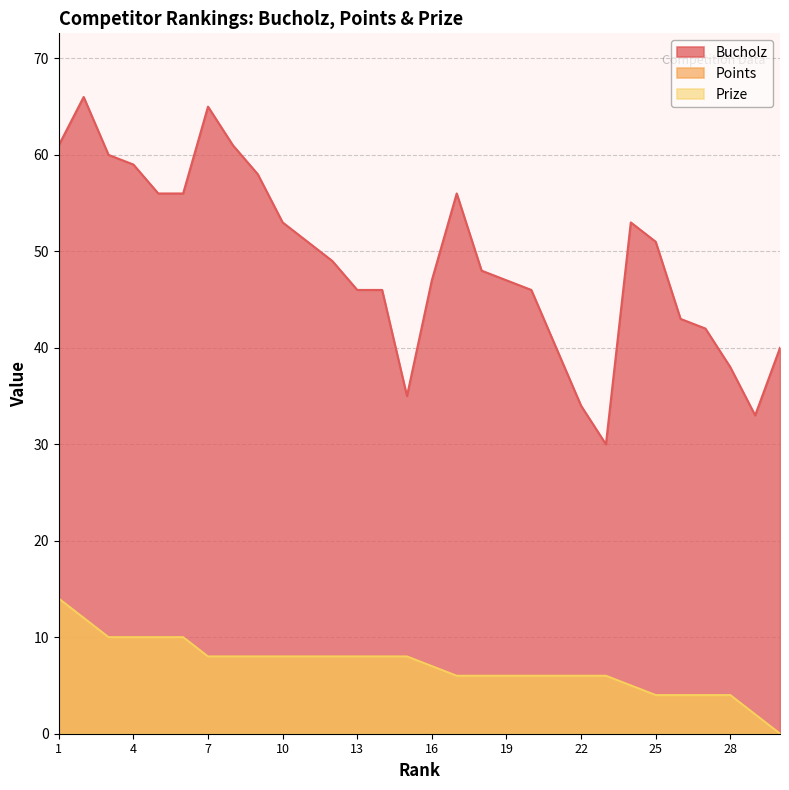

True or false: Bucholz has a value of 53 at 10.

True